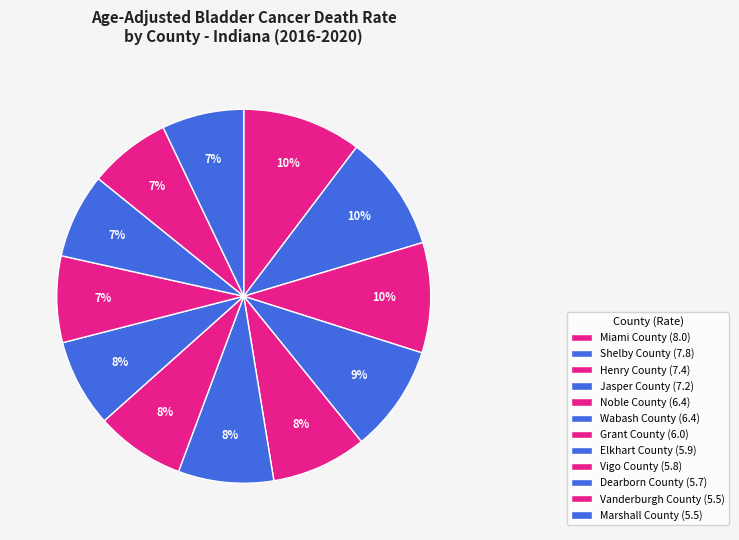

What is the largest slice in the pie chart?

Miami County